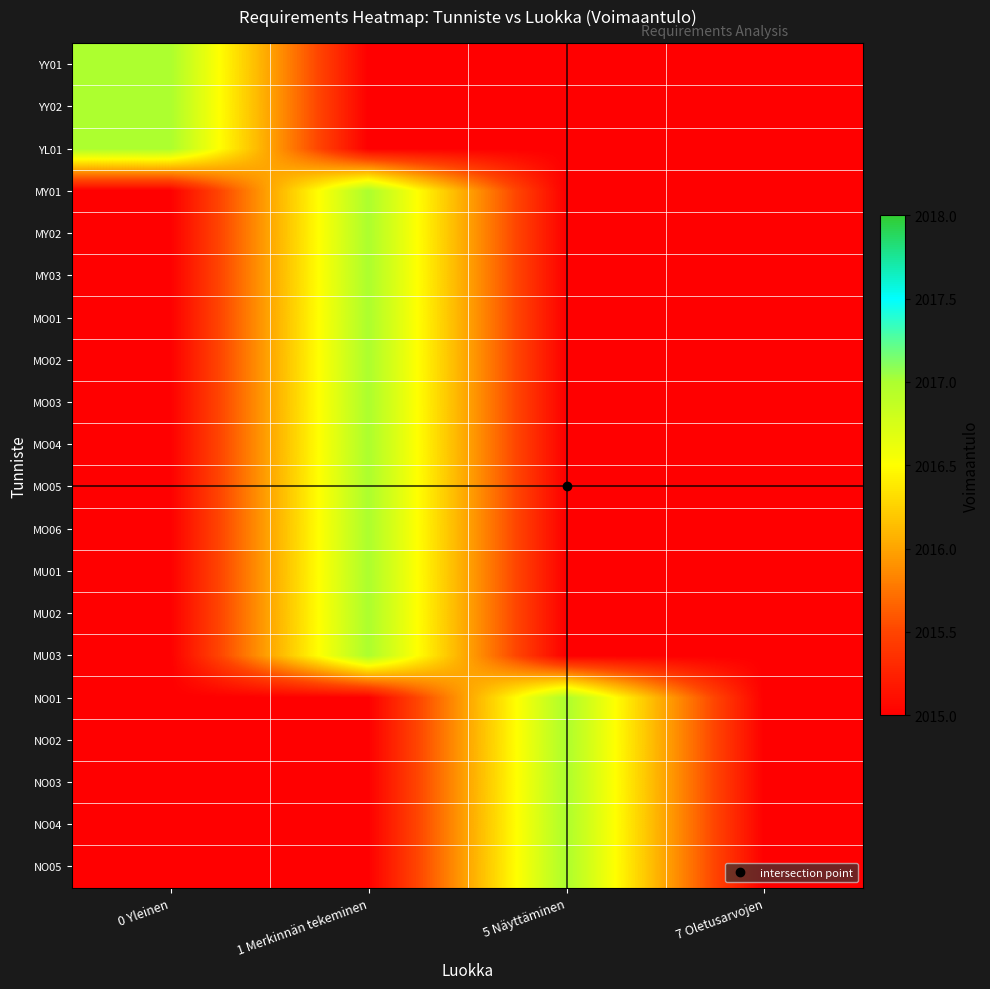

What is the smallest value displayed?

2015